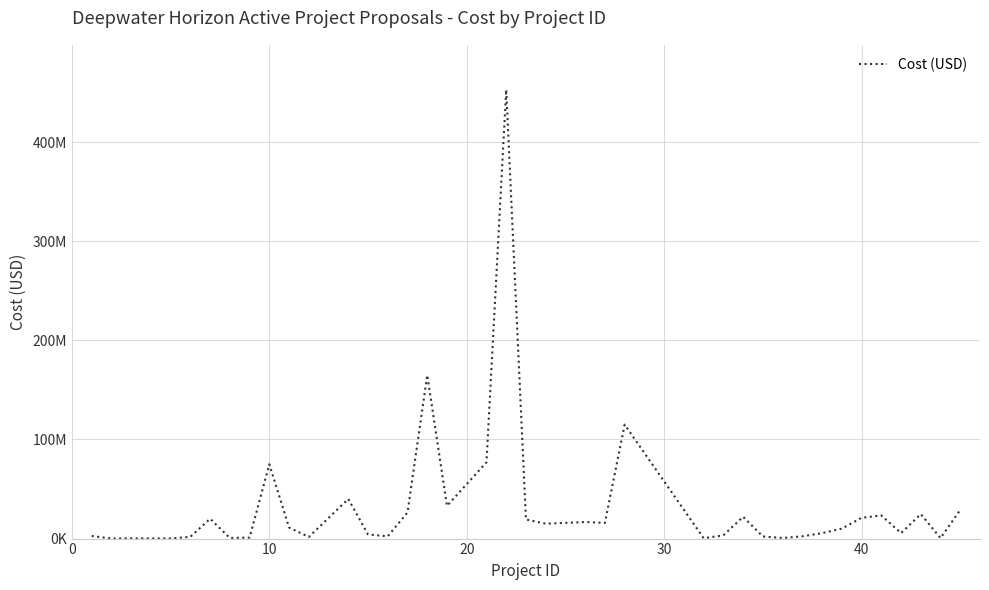

Does the chart have visible grid lines?

Yes